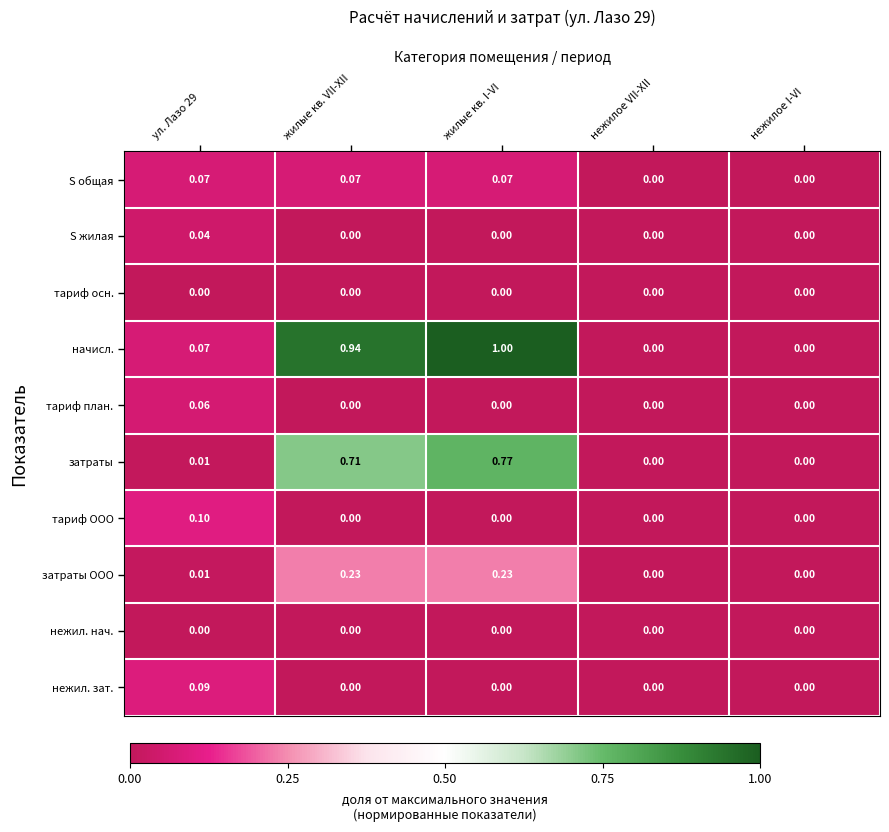

Which category has the highest value across all series?

жилые кв. I-VI